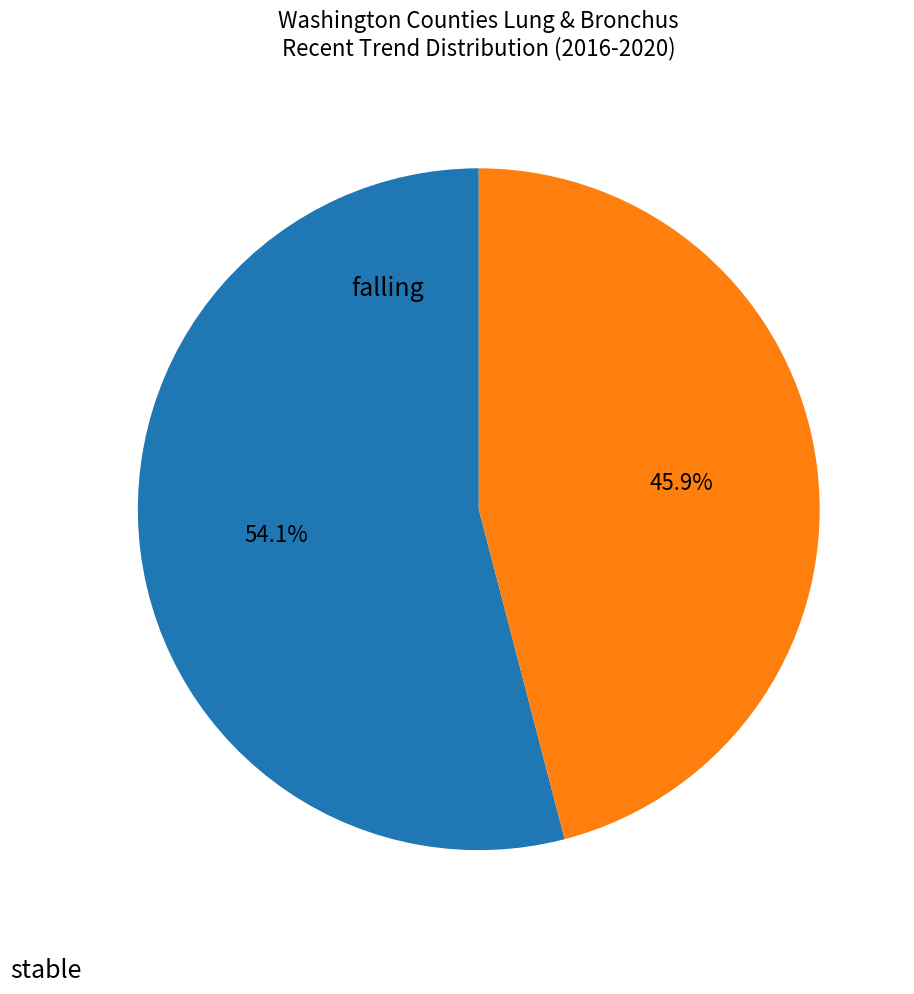

Rank the categories by value from highest to lowest.

falling, stable